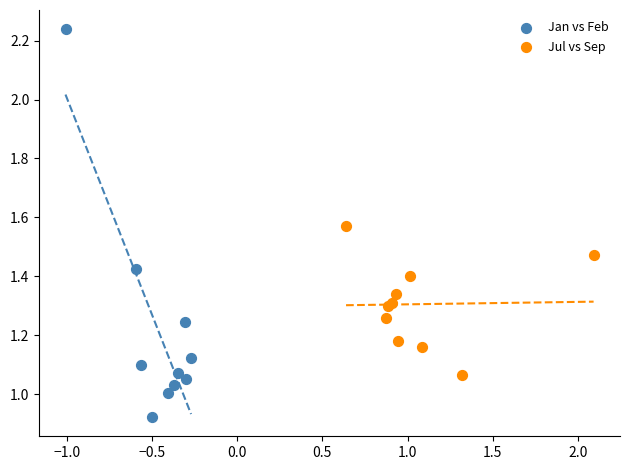

Which series contains the highest Y value?

Jan vs Feb